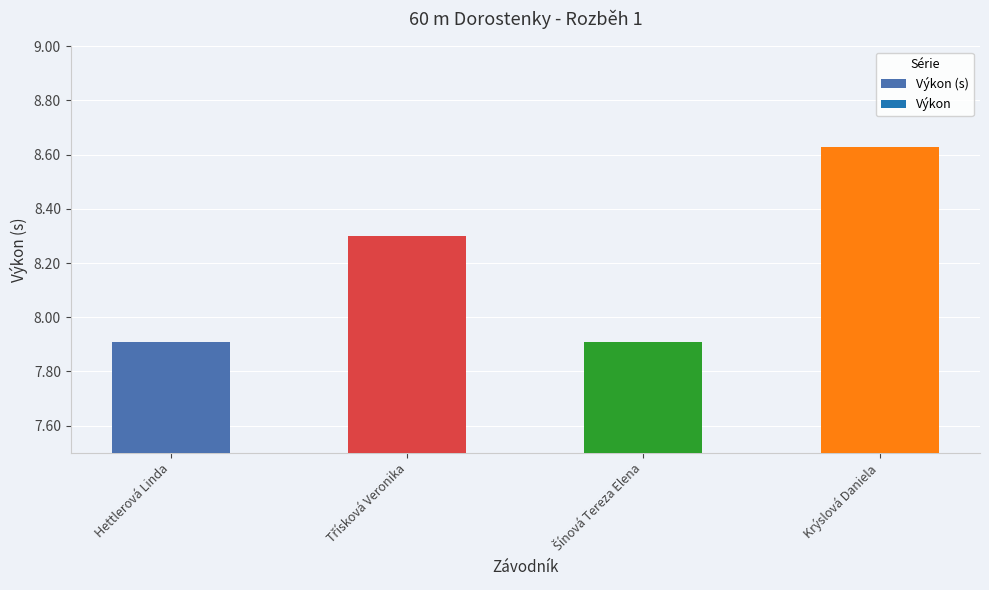

The chart shows a value of 2.9 at Hettlerová Linda. True or false?

False